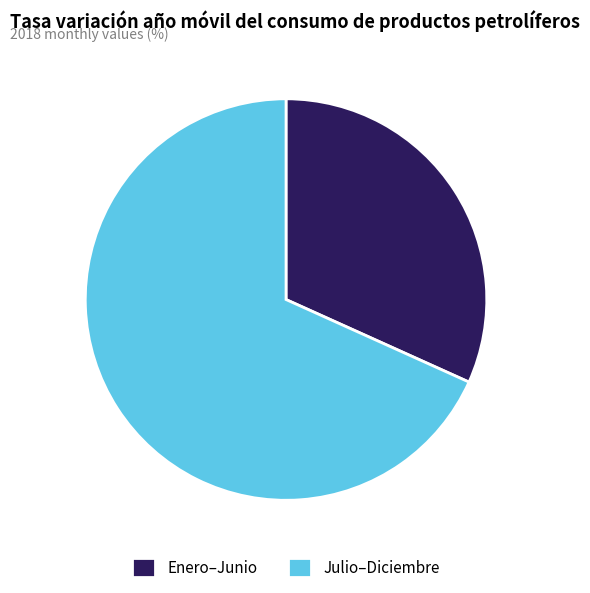

Approximately how many times larger is the value at Julio–Diciembre compared to Enero–Junio?

2.2